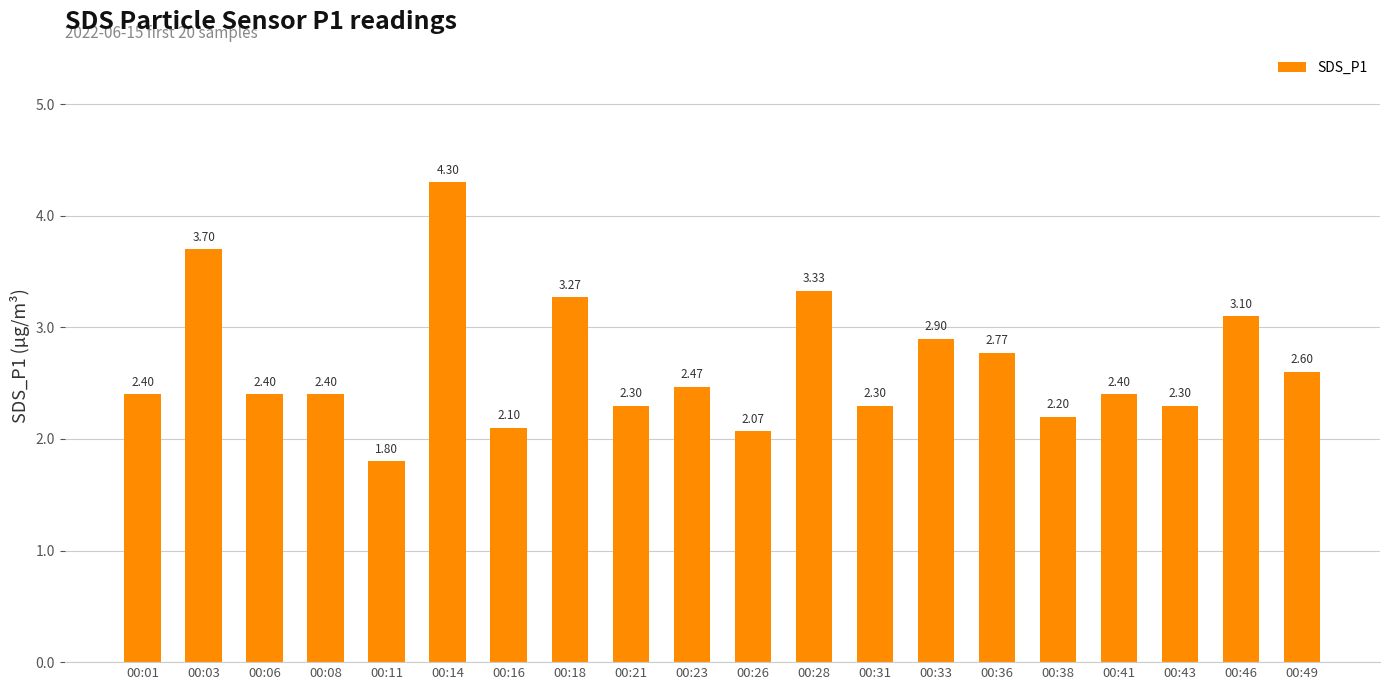

Count the number of values greater than 2.

19